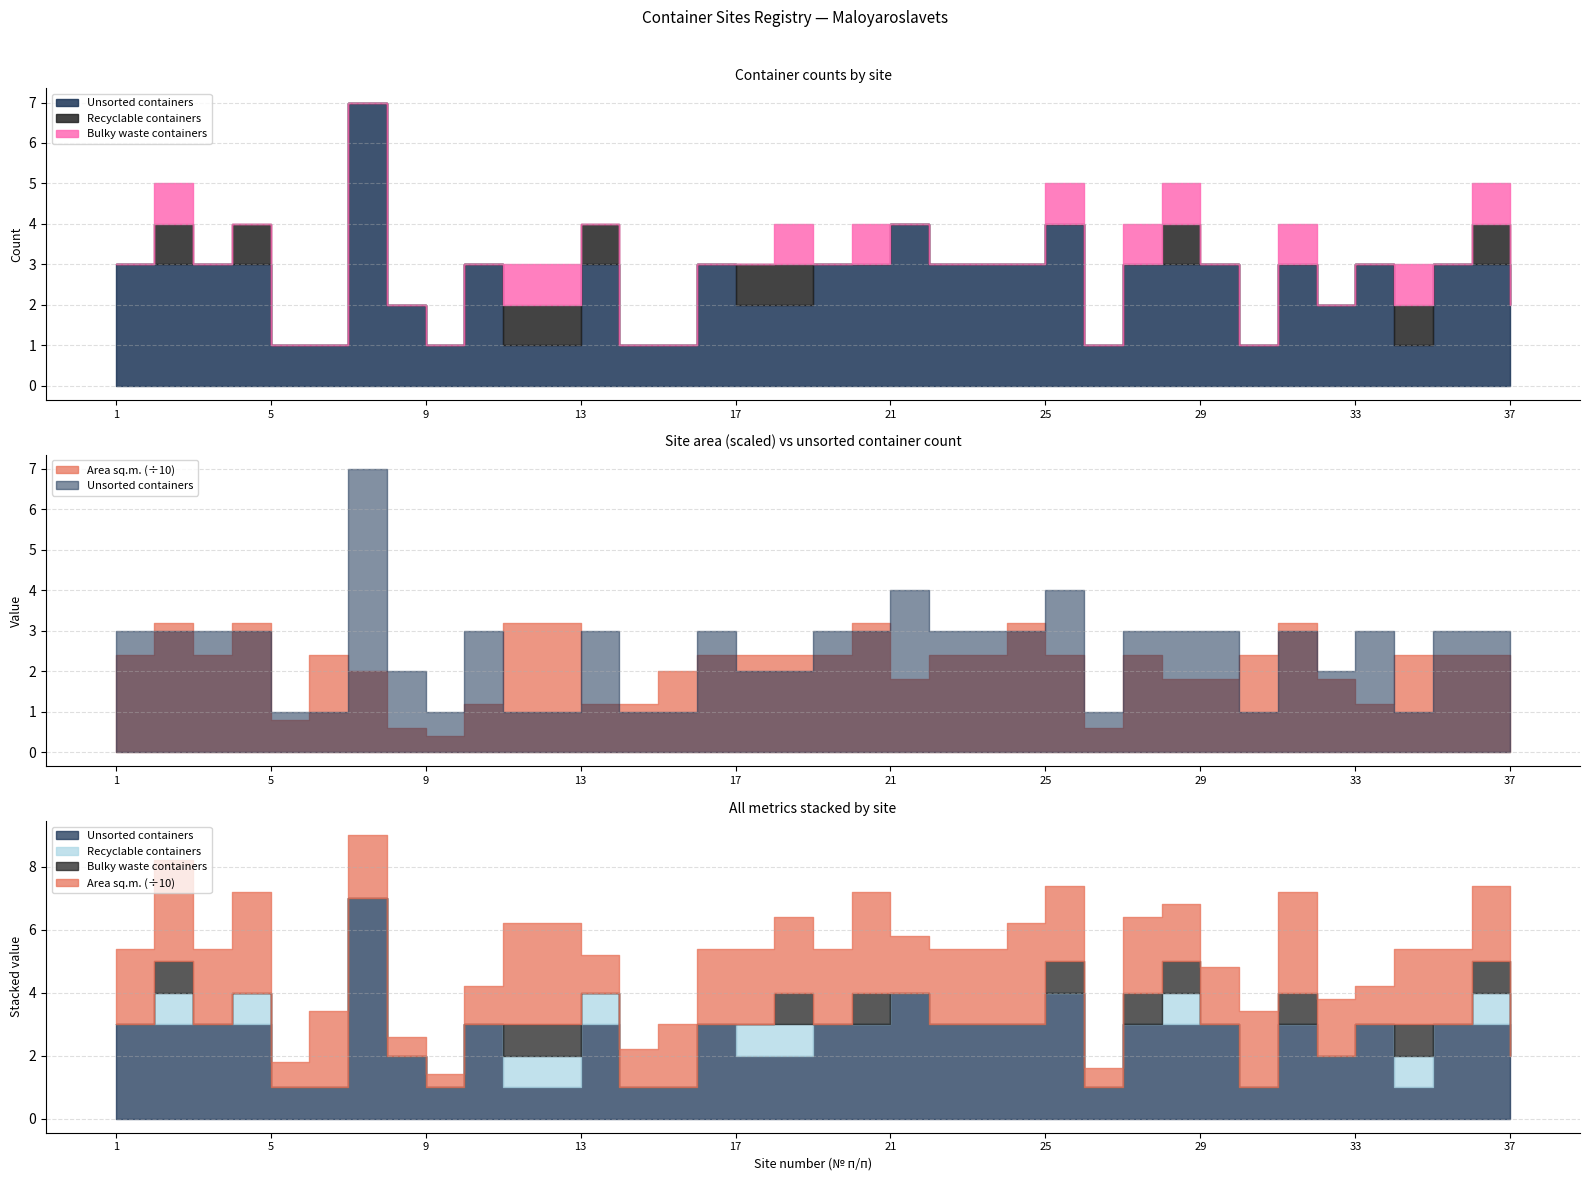

What is the difference between the second highest and second lowest values in the Recyclable containers series?

1